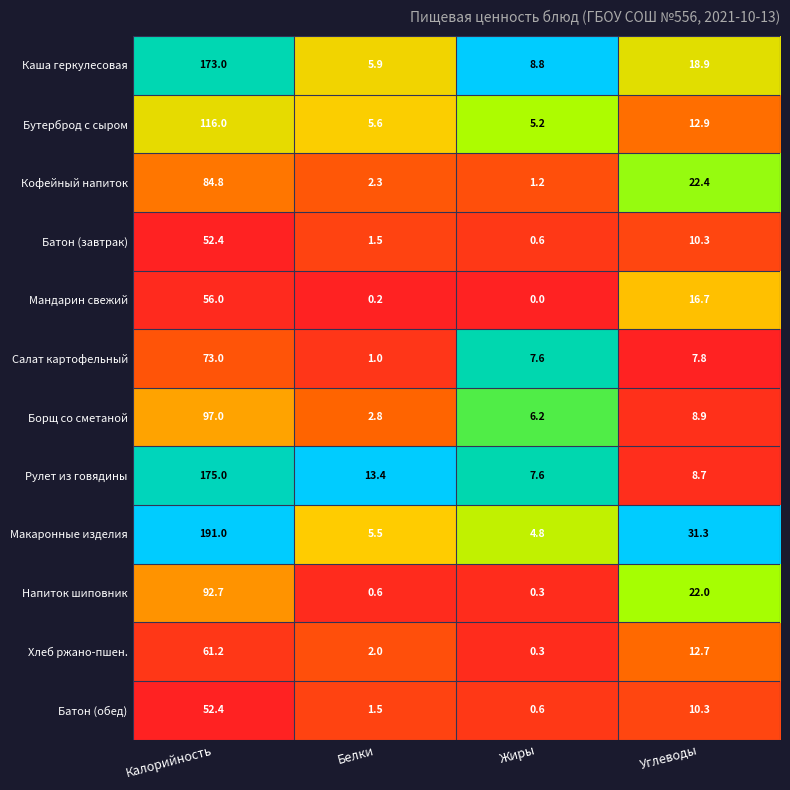

What is the sum of the Кофейный напиток values at Жиры and Калорийность?

86.0